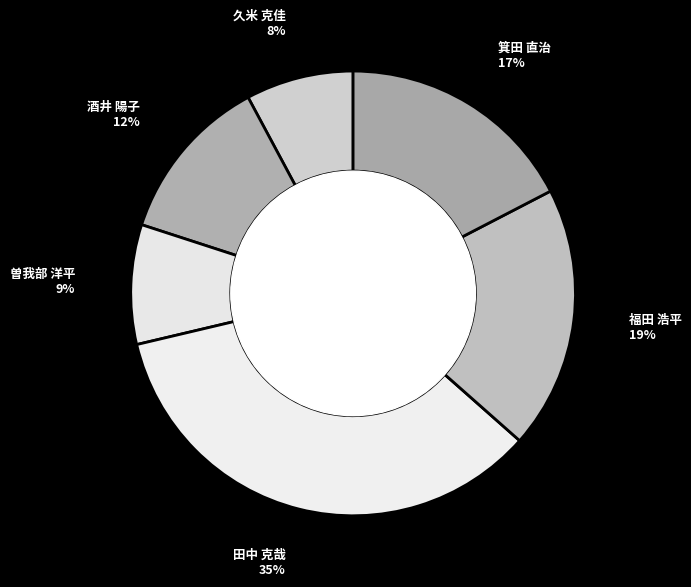

To the nearest percent, what percentage of the pie is 曽我部 洋平?

9%